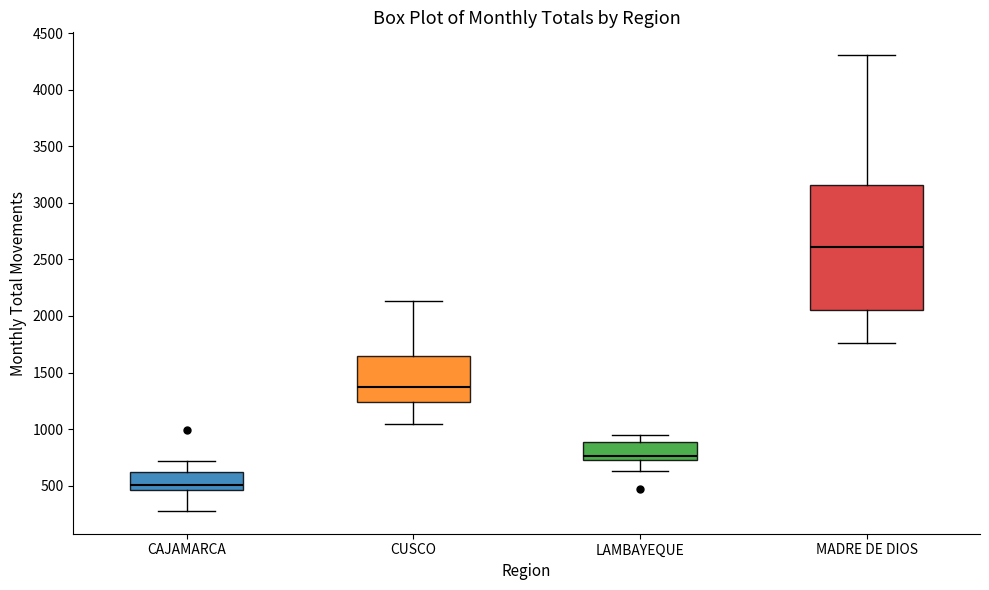

Reading left to right, read every box against the y-axis: the position of its median line, the range the box covers, and the ends of its whiskers. The values are not printed on the chart, so give them approximately, as read against the axis.

CAJAMARCA: median 500, box 450 to 600, whiskers 300 to 700
CUSCO: median 1350, box 1250 to 1650, whiskers 1050 to 2150
LAMBAYEQUE: median 750 (just above the box's lower edge), box 750 to 900, whiskers 650 to 950
MADRE DE DIOS: median 2600, box 2050 to 3150, whiskers 1750 to 4300